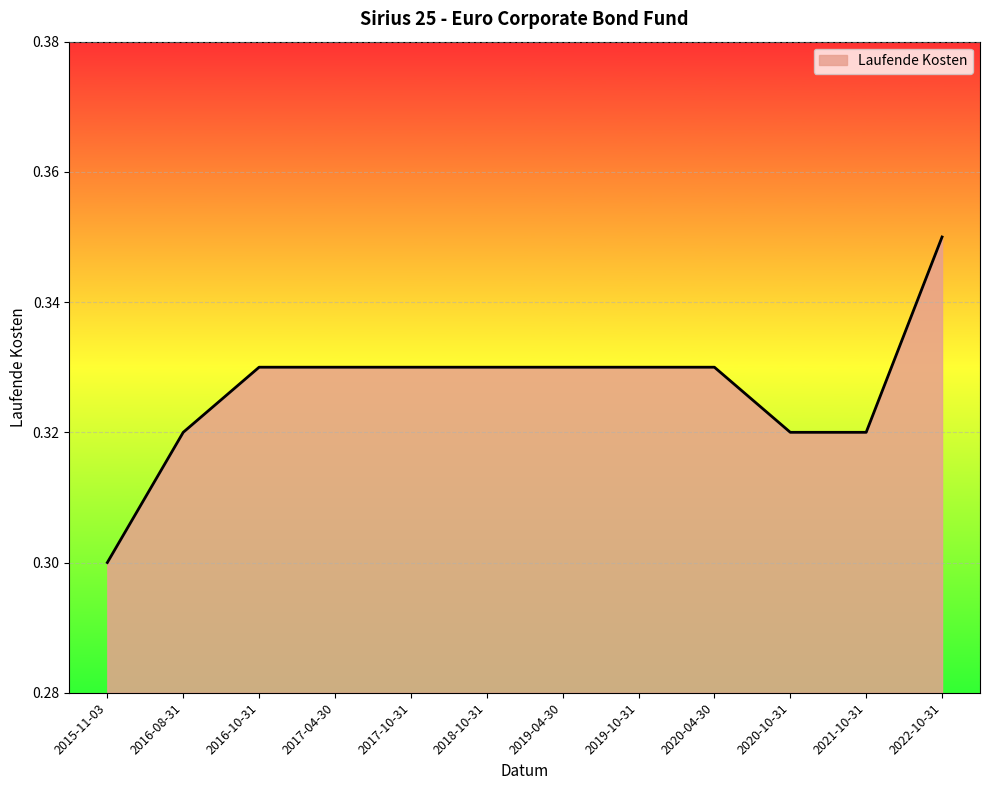

Between 2021-10-31 and 2018-10-31, which is larger?

2018-10-31